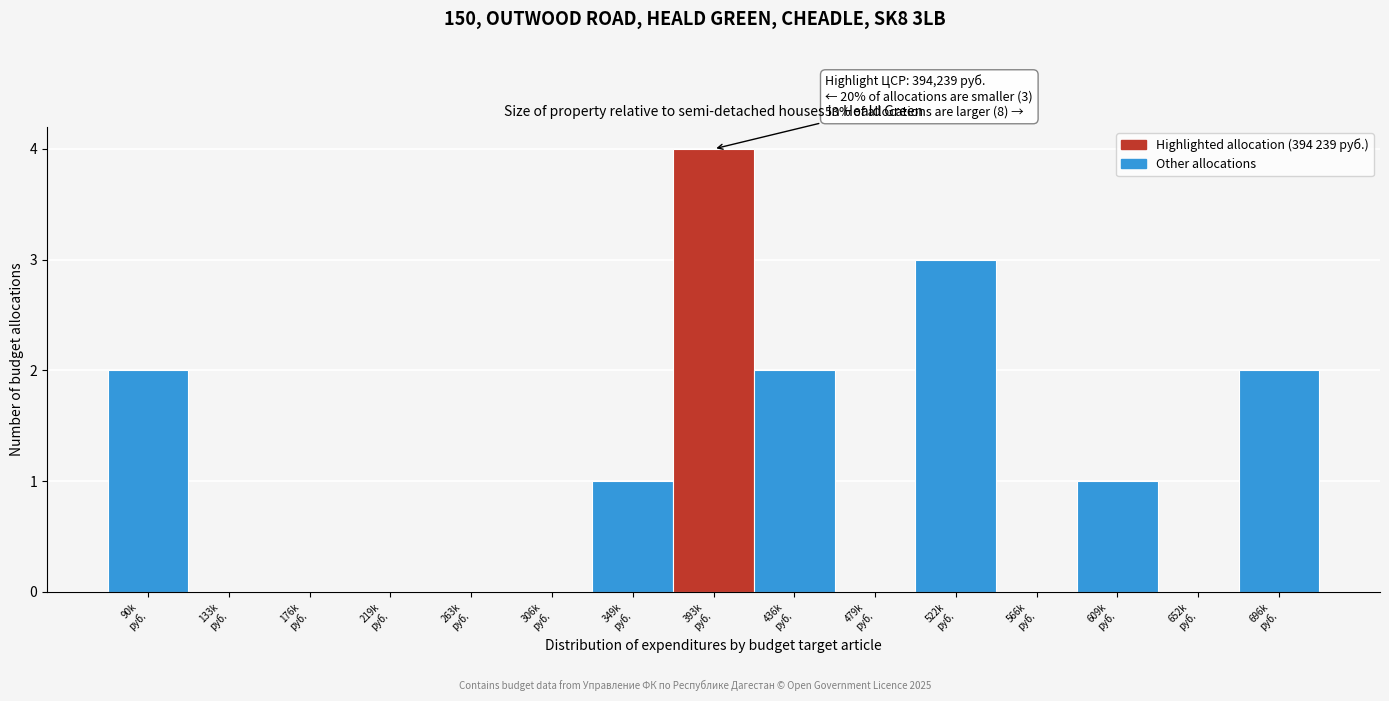

What is the greatest value displayed?

4